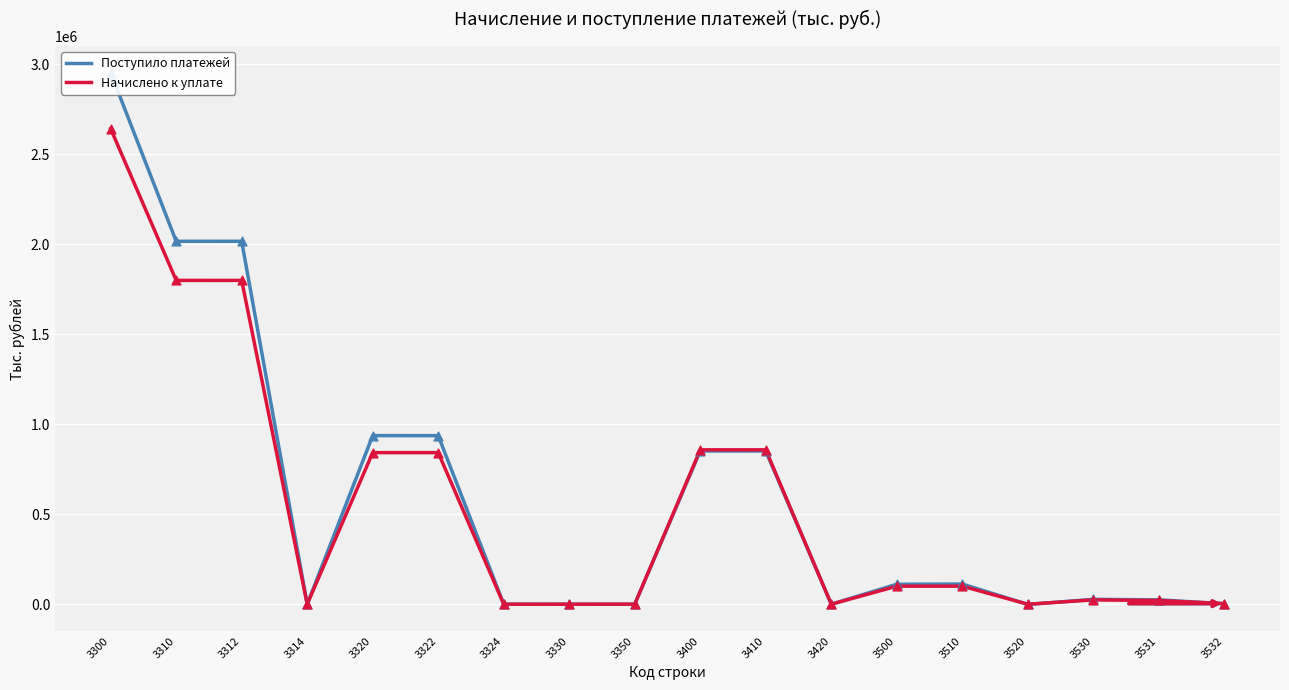

At how many categories does at least one series exceed 6748?

11